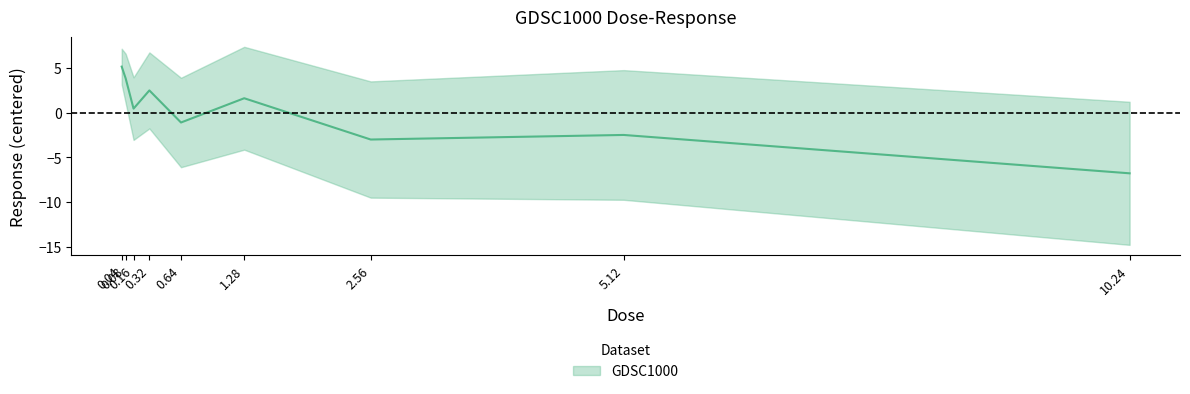

How many negative values are there?

4